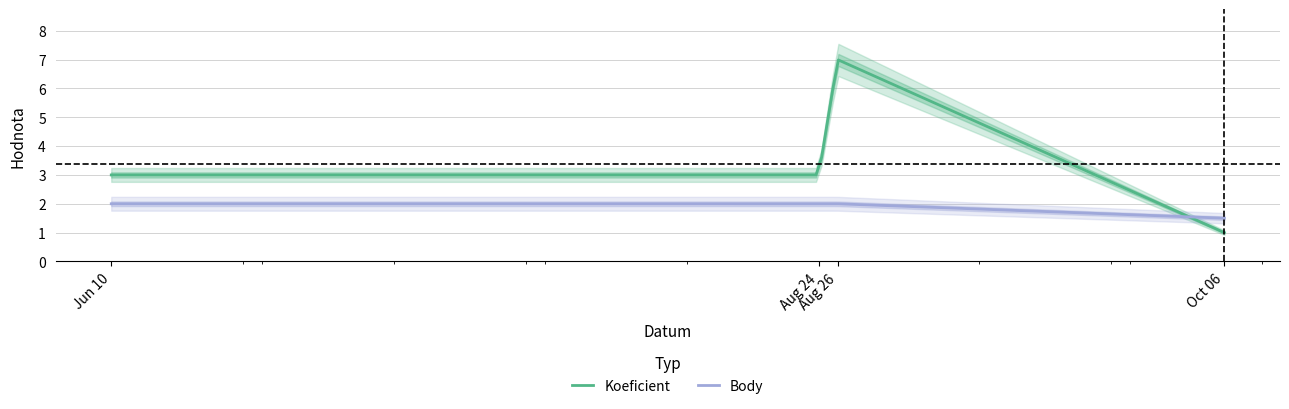

True or false: Body has more than 0 points higher than both neighbors.

False